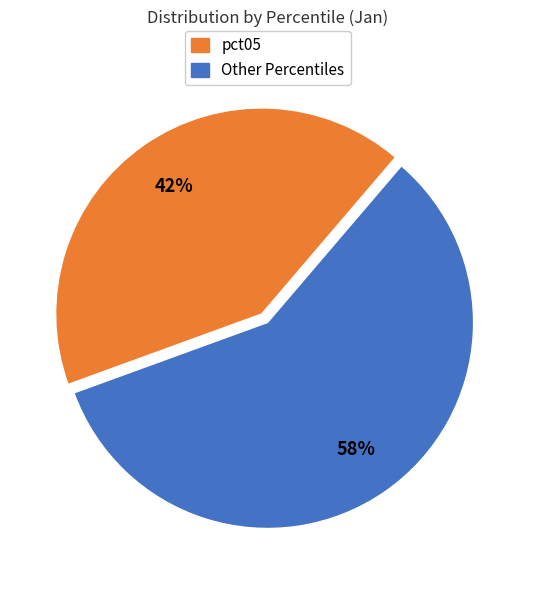

Is there a majority slice in this chart?

Yes